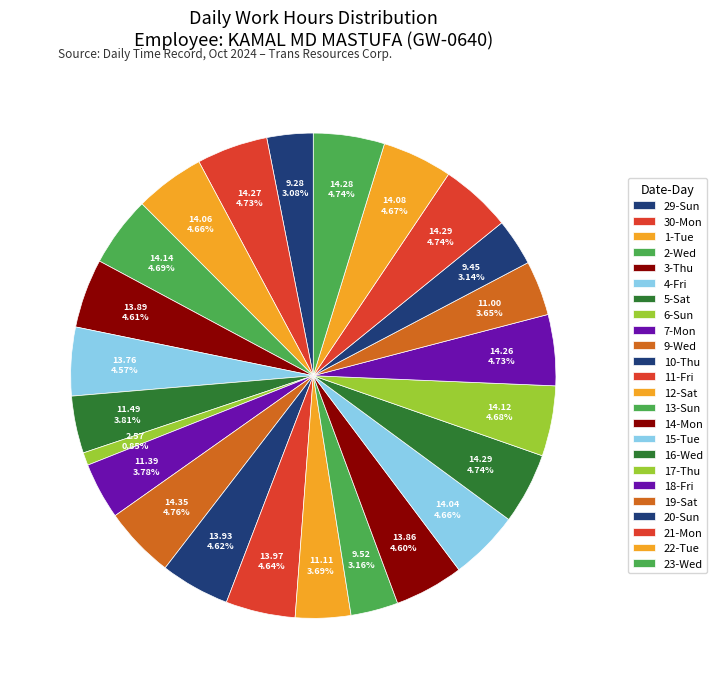

What is the total percentage of 22-Tue and 18-Fri?

9.4%